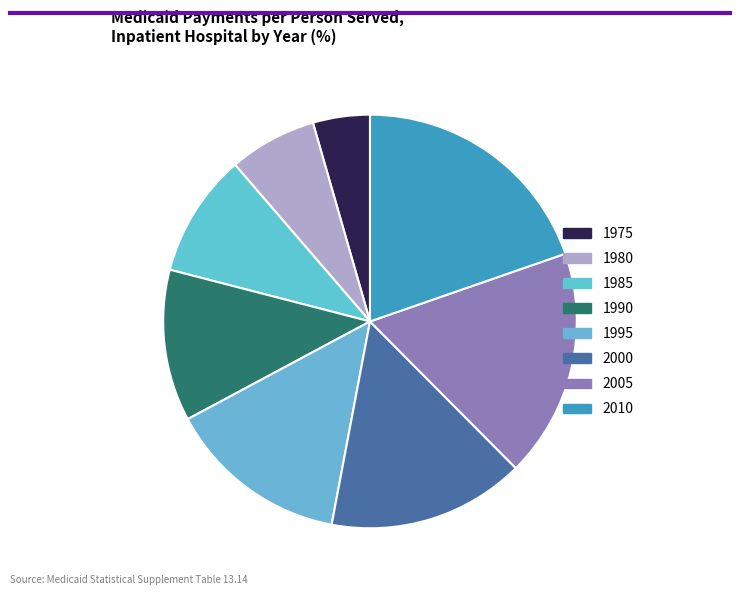

Count the number of slices in the pie.

8